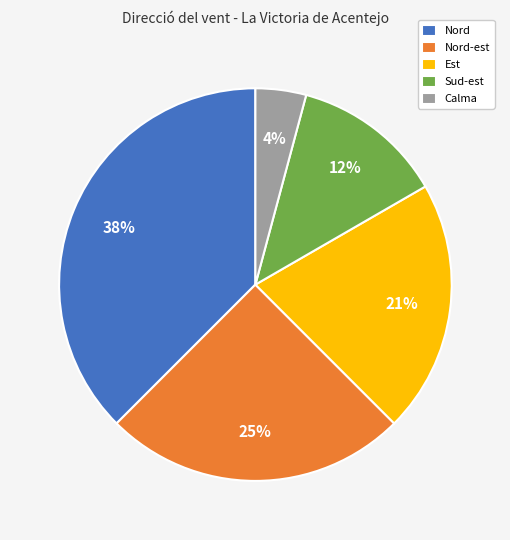

How many slices are in this pie chart?

5